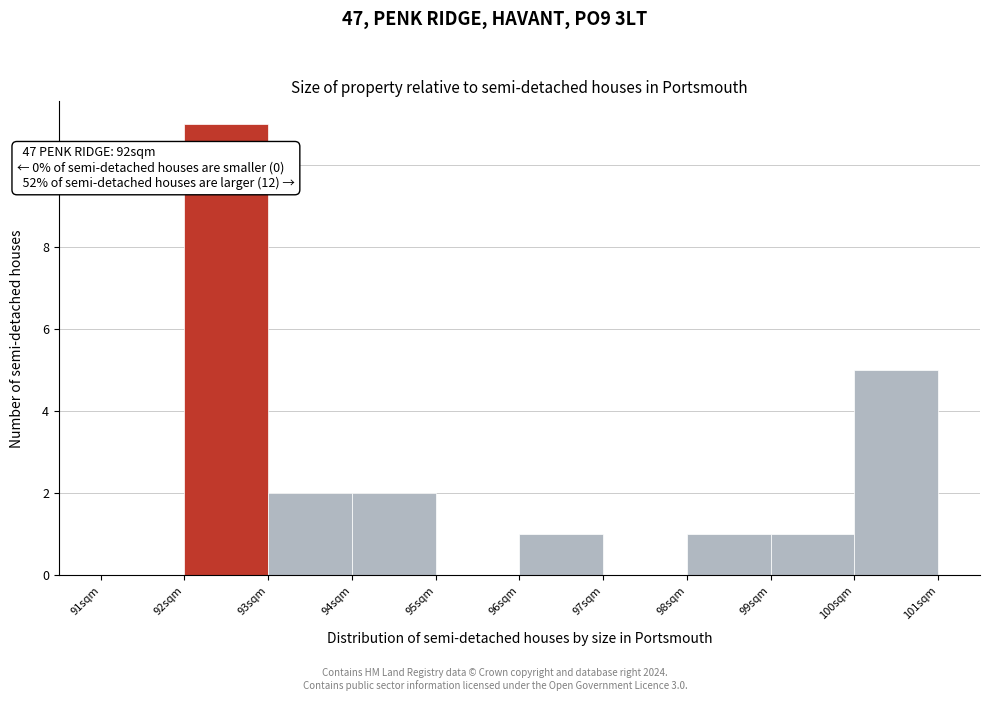

Which range on the x-axis has the tallest bar?

92 to 93